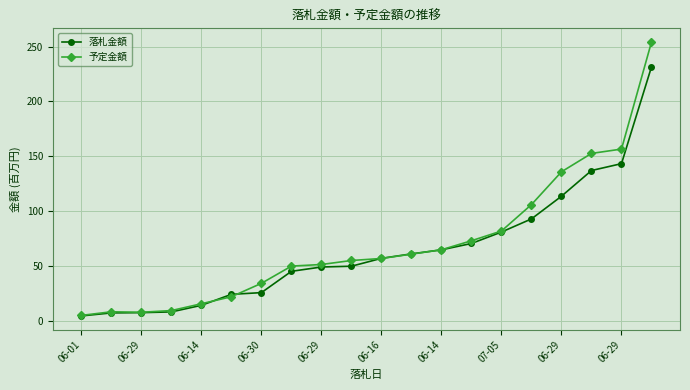

What is the maximum value for 予定金額?

254.3